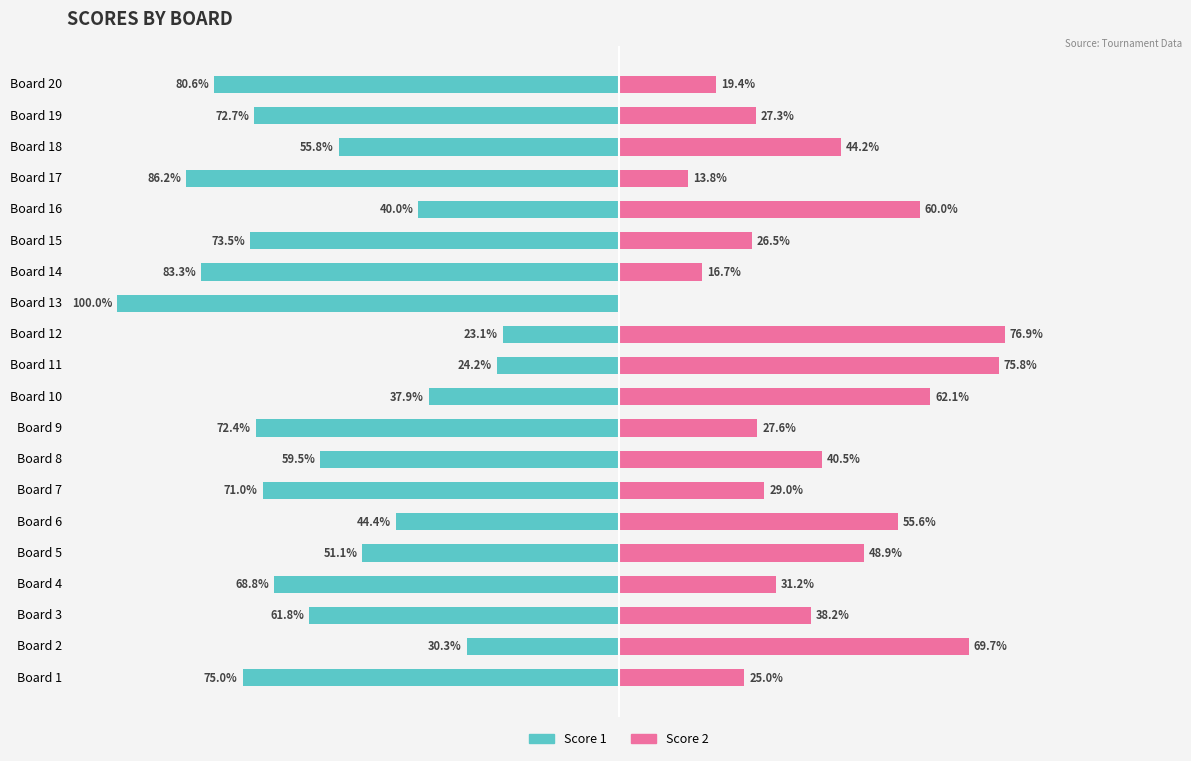

Which has a higher value, Board 2 or Board 1?

Board 2